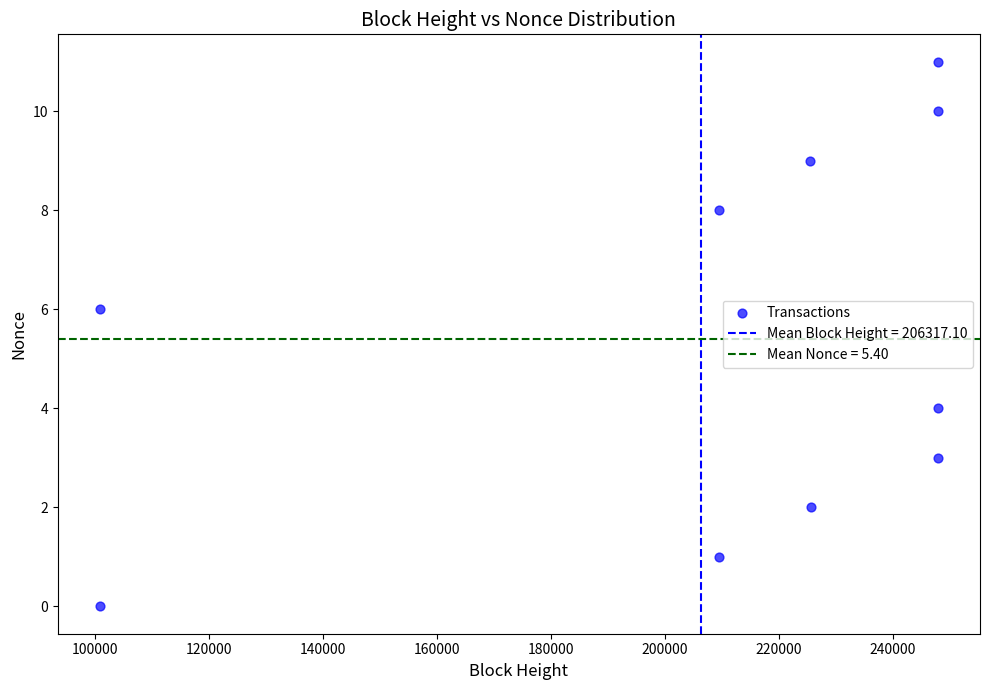

What is the range of Y values (max minus min)?

11